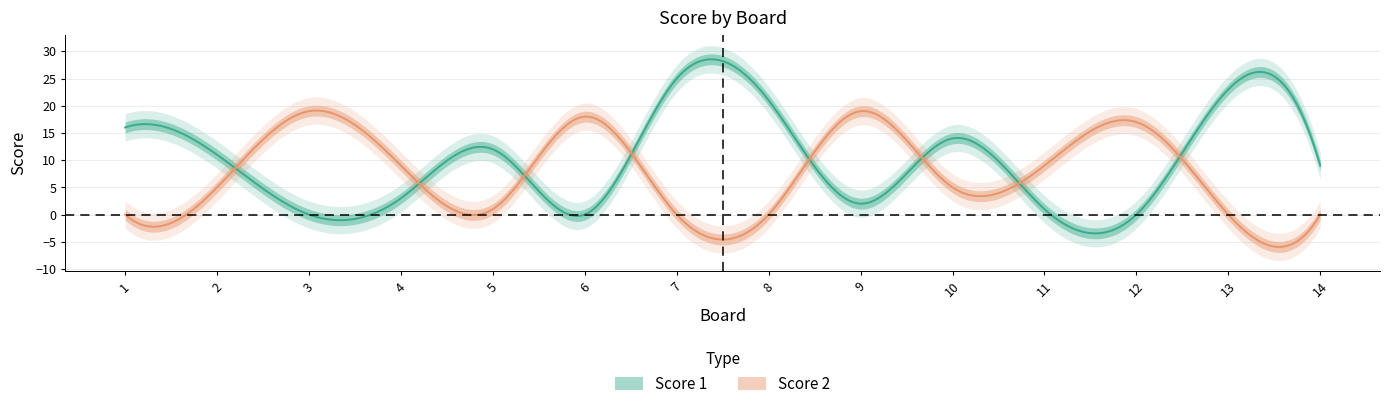

Where is Score 1 nearest to the value 12?

5